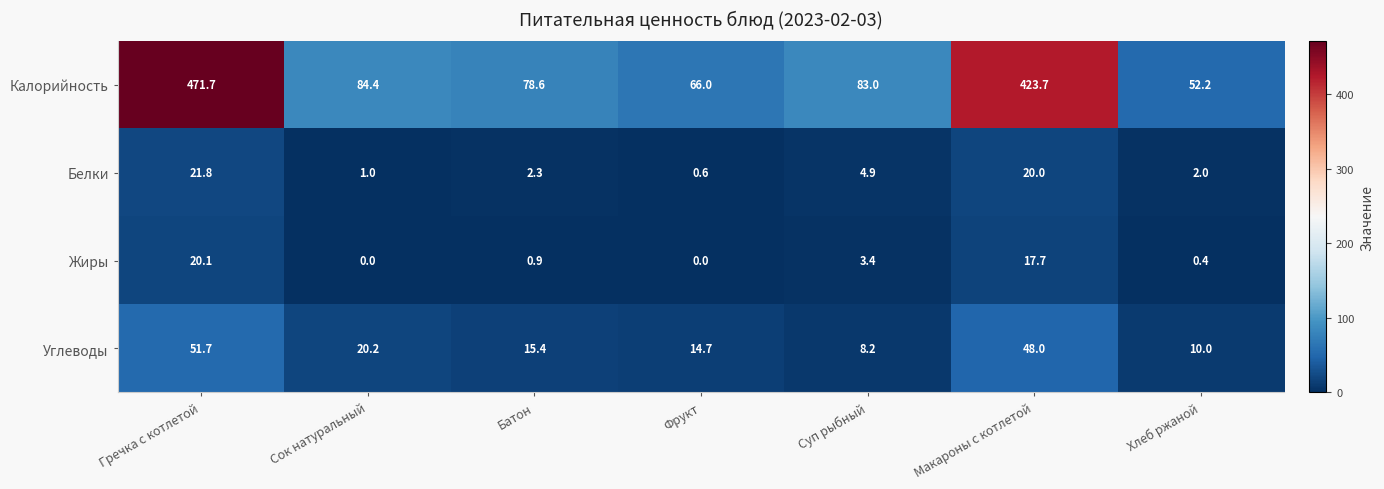

Which series changed the most between Батон and Хлеб ржаной?

Калорийность